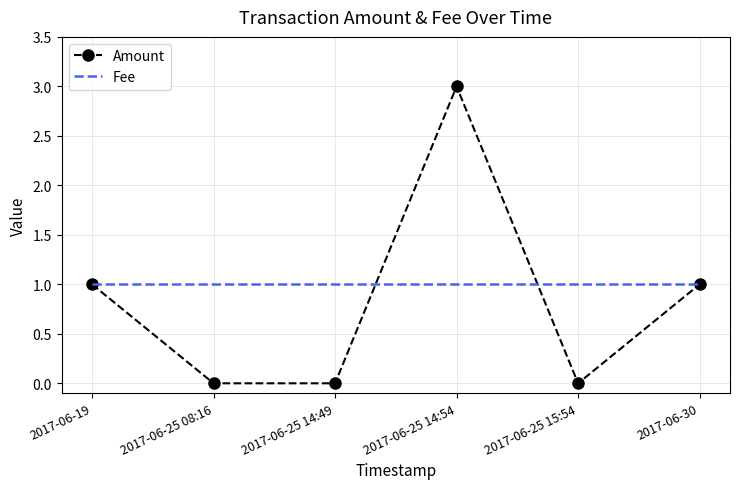

Which series changed the most between 2017-06-25 14:49 and 2017-06-30?

Amount